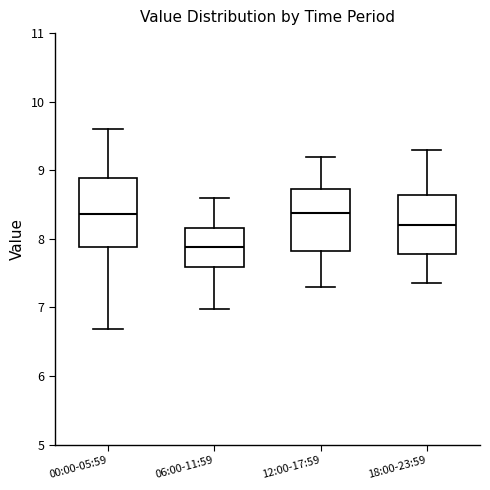

Where is the lower edge of the box for 12:00-17:59 on the y-axis? The values are not printed on the chart, so give them approximately, as read against the axis.

7.8